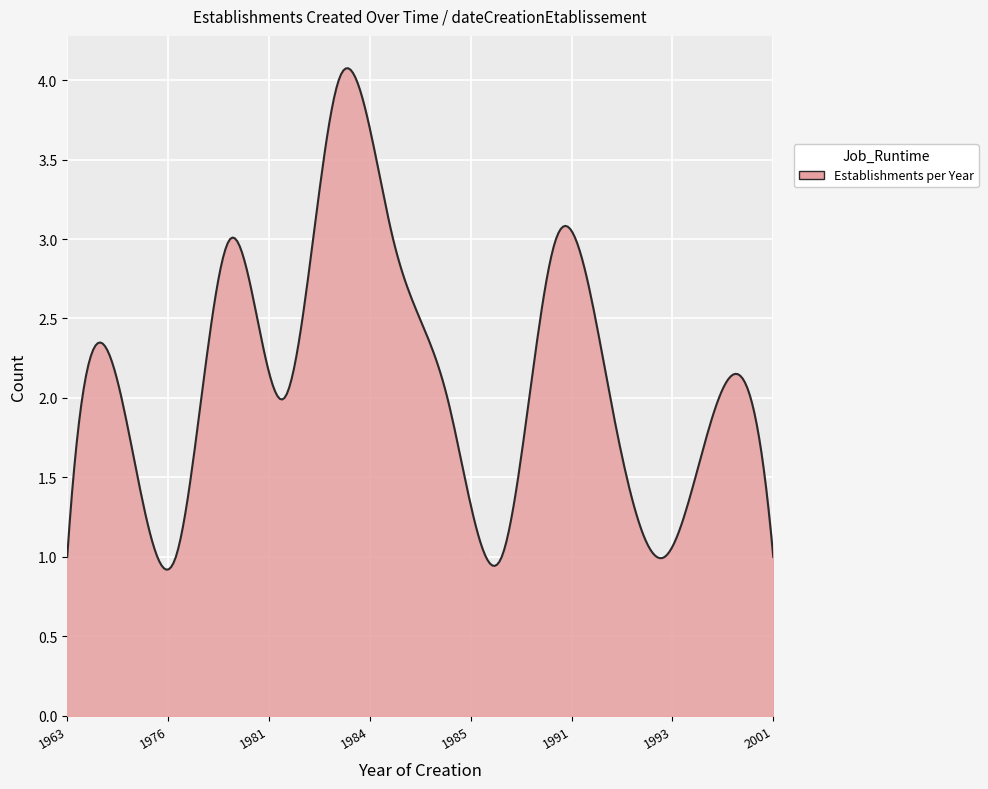

What is the difference between the second highest and second lowest values?

3.2